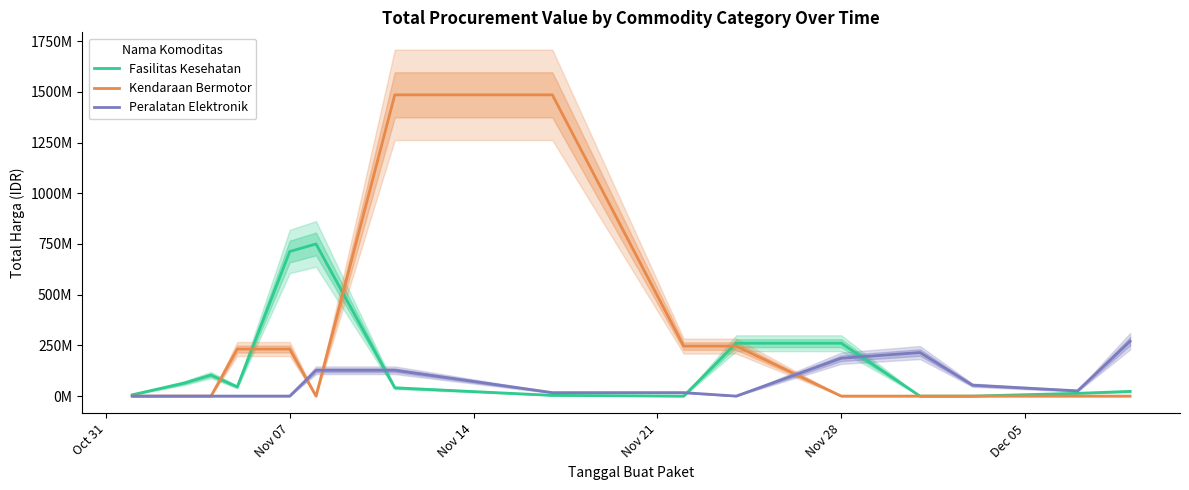

True or false: Peralatan Elektronik has more than 0 points higher than both neighbors.

True